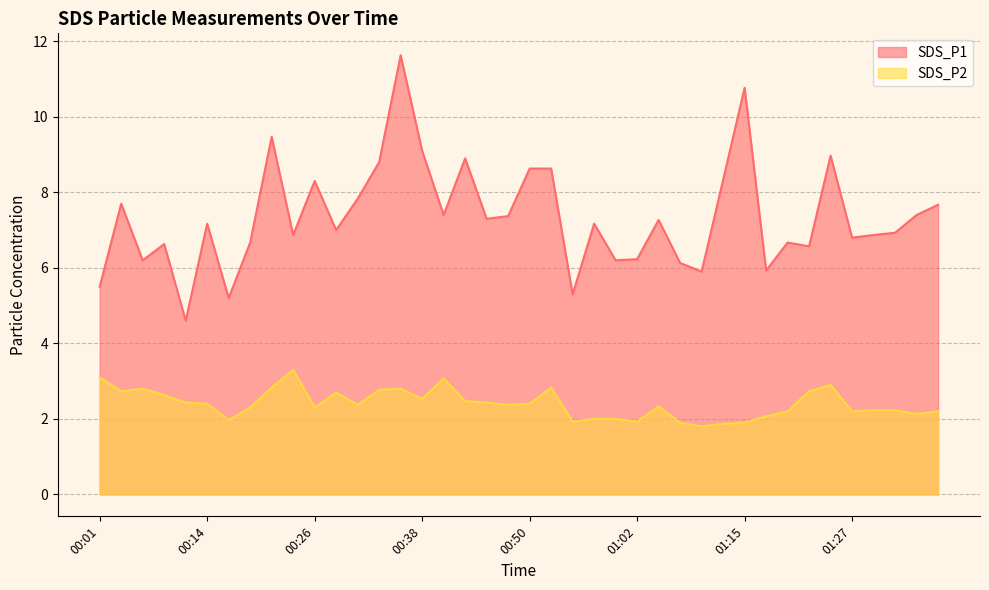

What is the difference between the SDS_P1 values at 00:50 and 00:19?

2.0